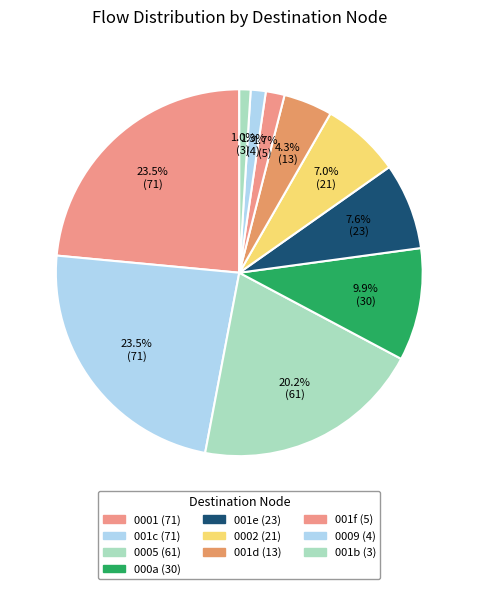

How many segments does this pie chart have?

10